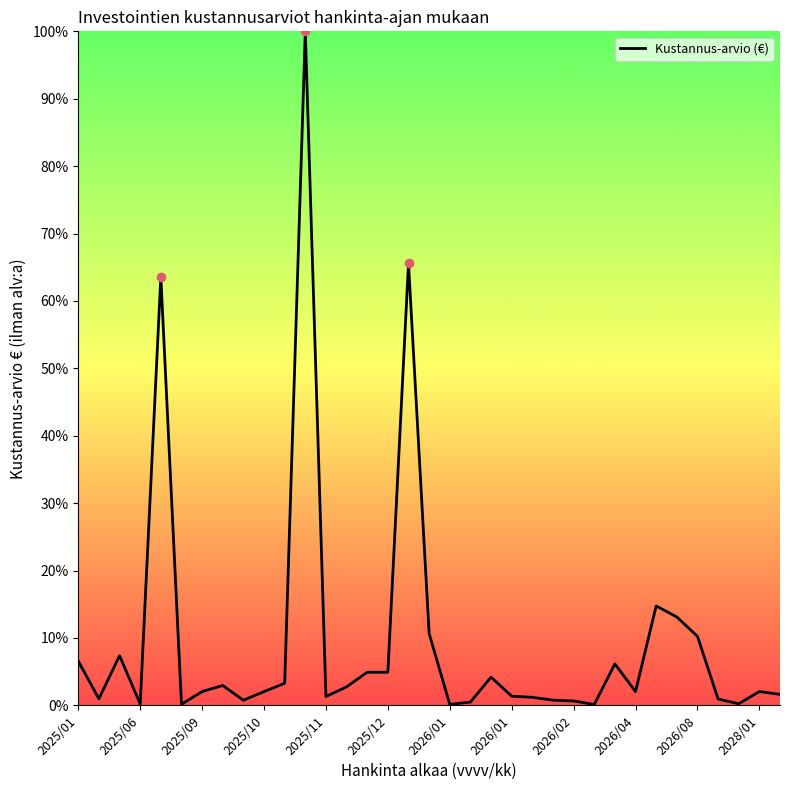

What is the greatest value displayed?

100.0